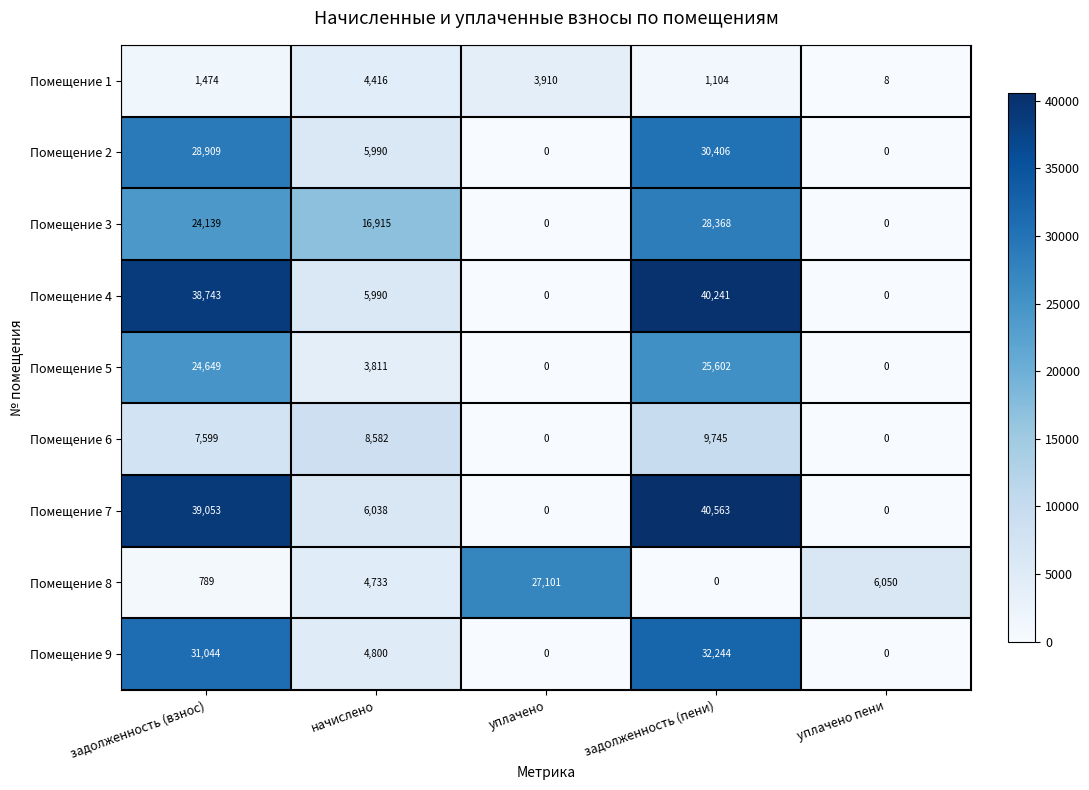

Rank the series by their maximum value, from highest to lowest.

Помещение 7, Помещение 4, Помещение 9, Помещение 2, Помещение 3, Помещение 8, Помещение 5, Помещение 6, Помещение 1